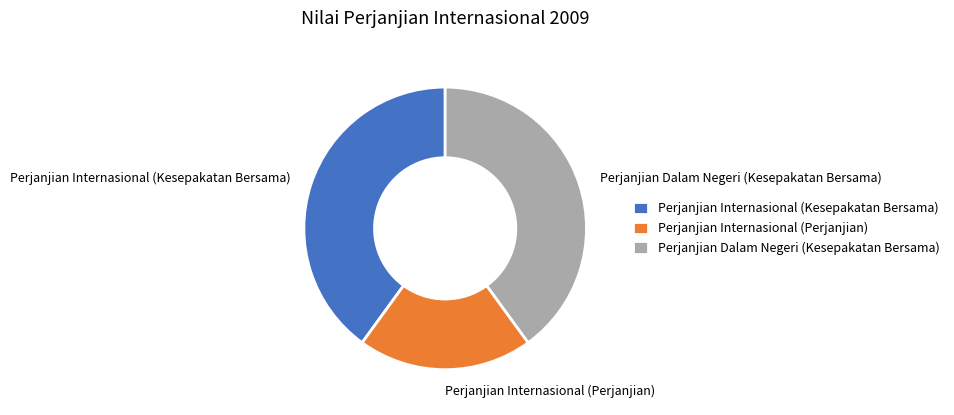

Does Perjanjian Internasional (Kesepakatan Bersama) represent more than half of the total?

No